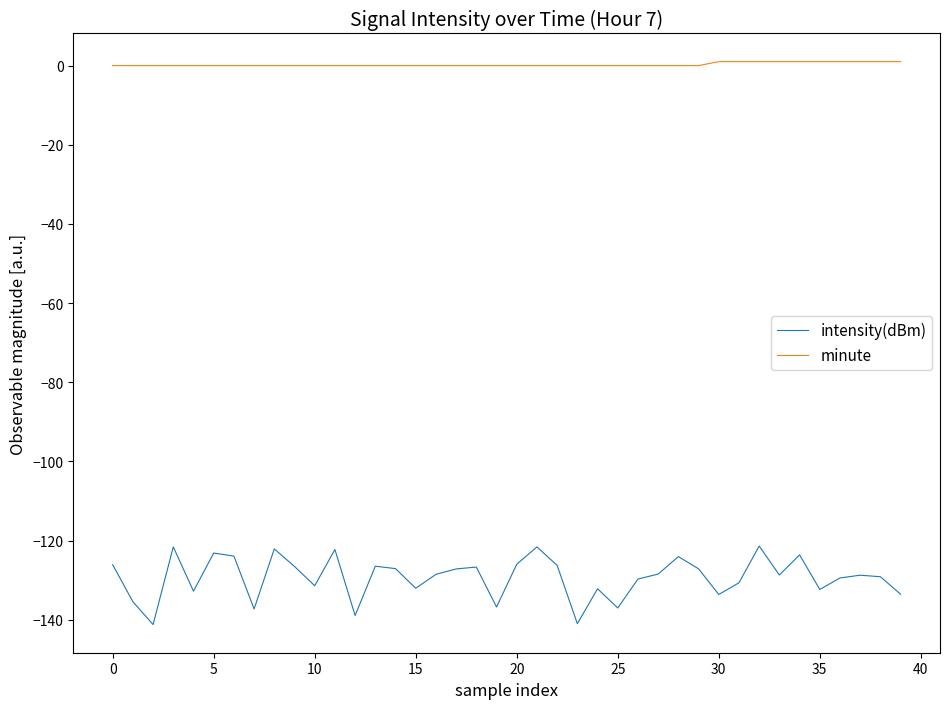

True or false: intensity(dBm) and minute intersect in this chart.

False